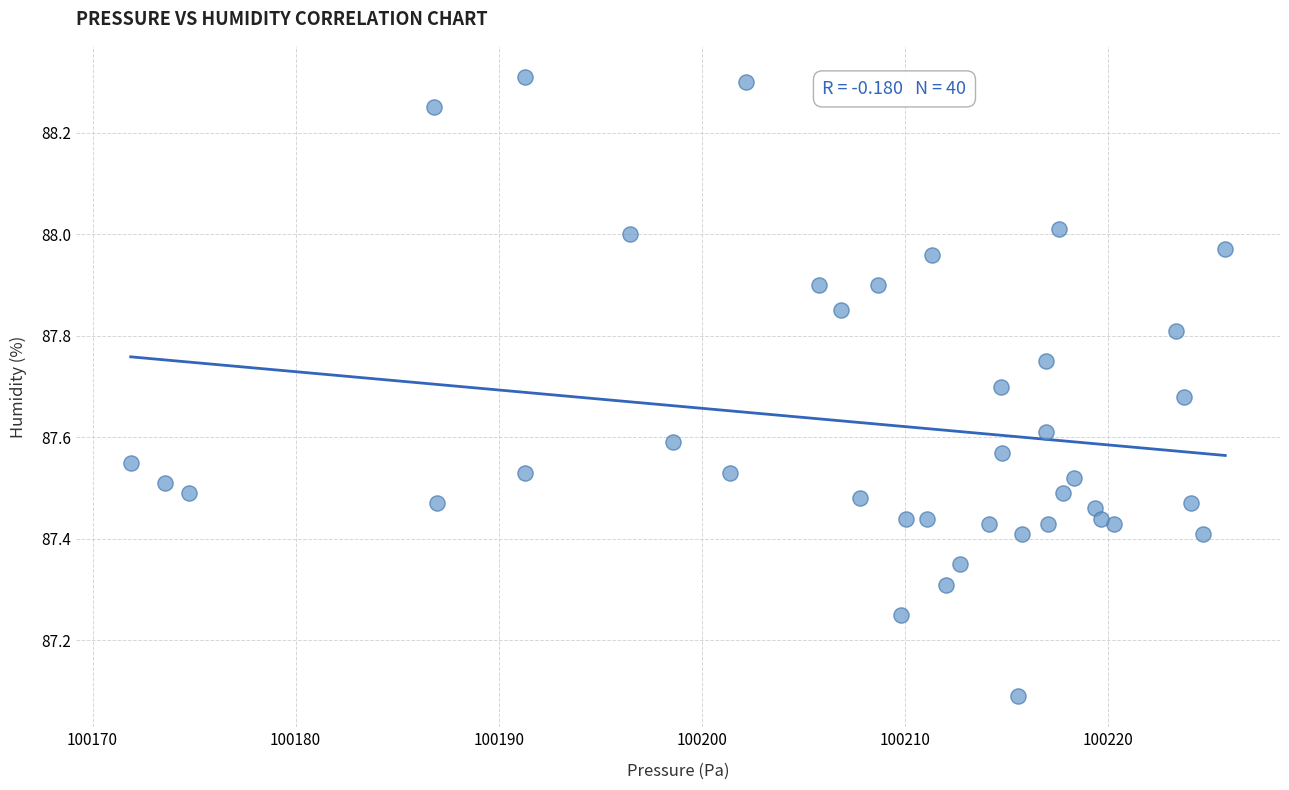

What Y value in the scatter plot is closest to 87?

87.1